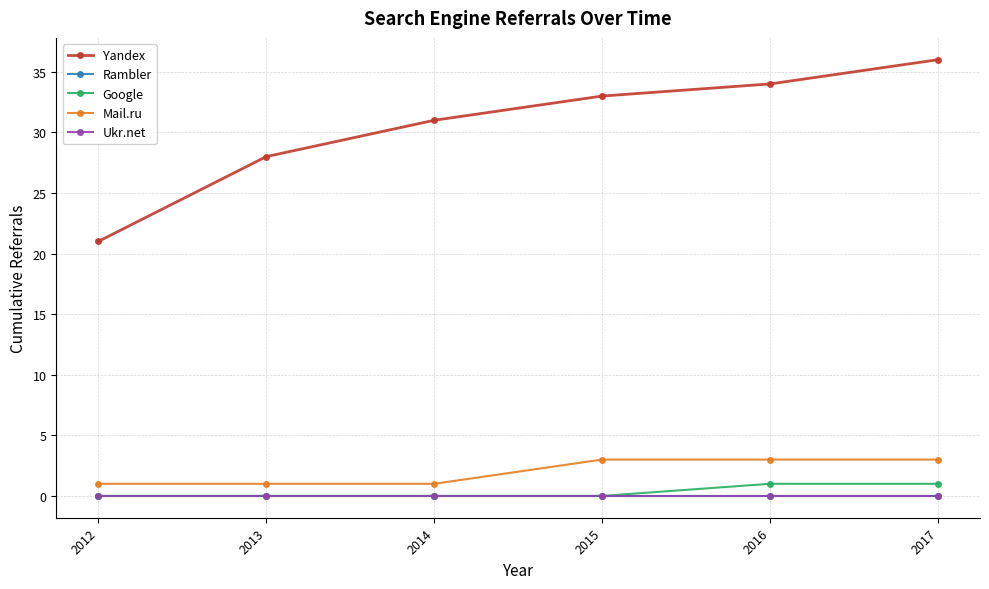

Is this an area chart (filled region under the line)?

No